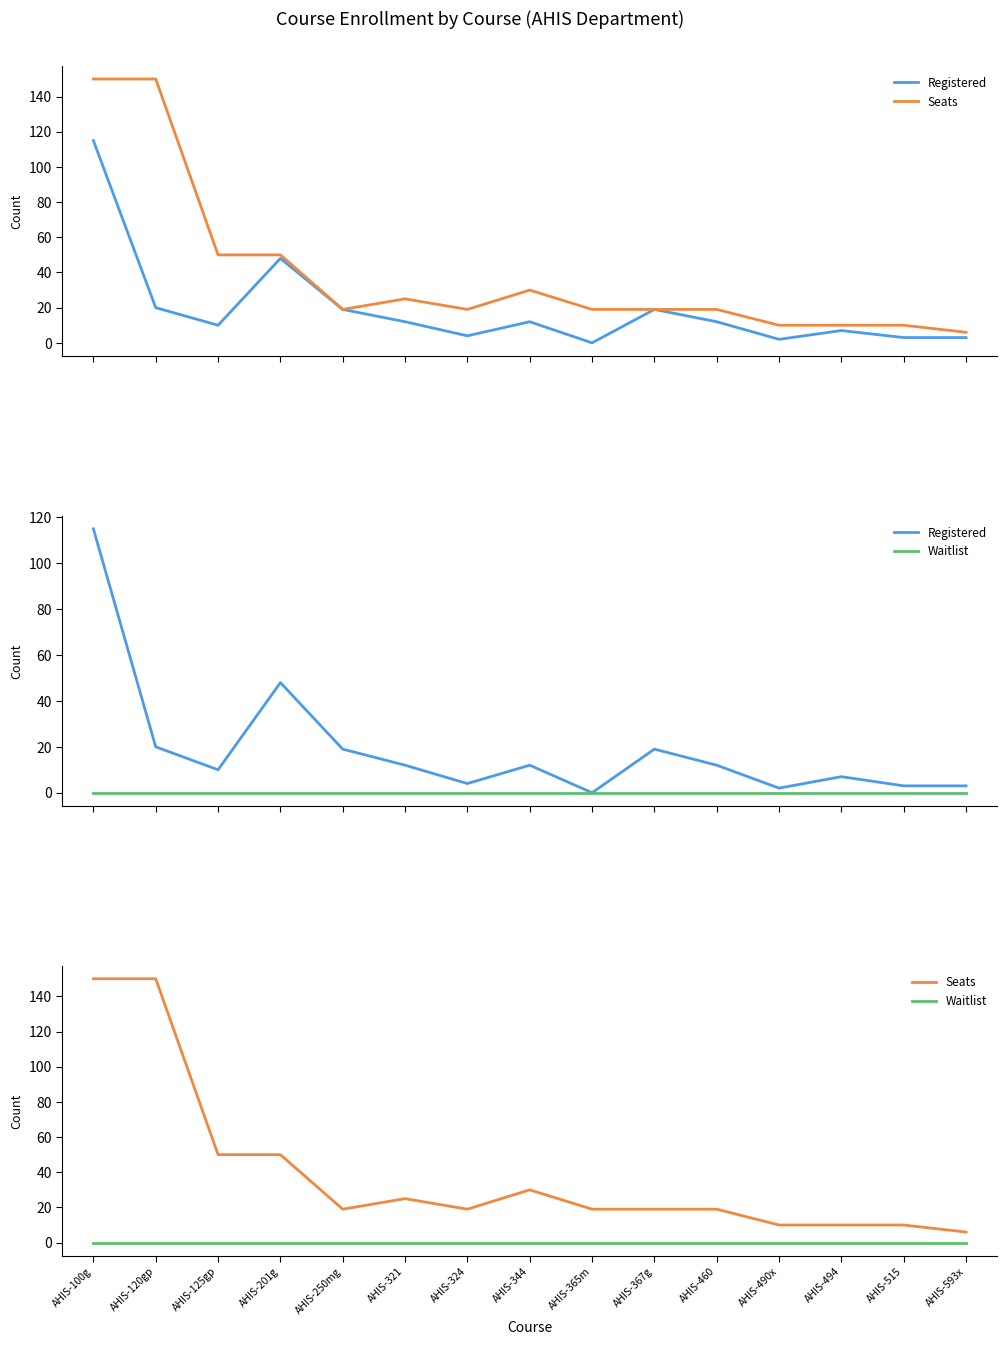

Reading left to right, list all the values displayed in this chart.

Registered: 115	20	10	48	19	12	4	12	0	19	12	2	7	3	3
Seats: 150	150	50	50	19	25	19	30	19	19	19	10	10	10	6
Waitlist: 0	0	0	0	0	0	0	0	0	0	0	0	0	0	0